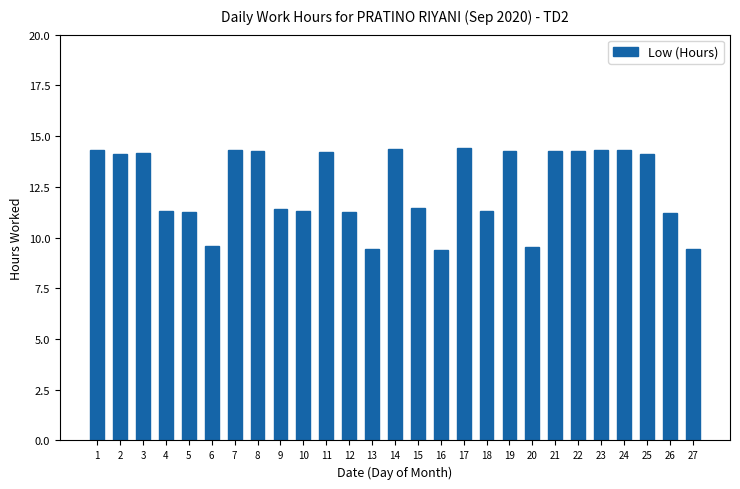

What is the value of the 9th bar from the left?

11.4